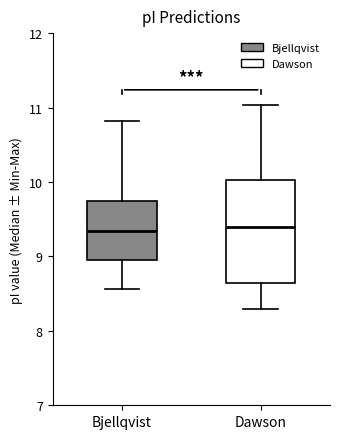

Reading left to right, read every box against the y-axis: the position of its median line, the range the box covers, and the ends of its whiskers. The values are not printed on the chart, so give them approximately, as read against the axis.

Bjellqvist: median 9.3, box 8.9 to 9.8, whiskers 8.6 to 10.8
Dawson: median 9.4, box 8.6 to 10.0, whiskers 8.3 to 11.0